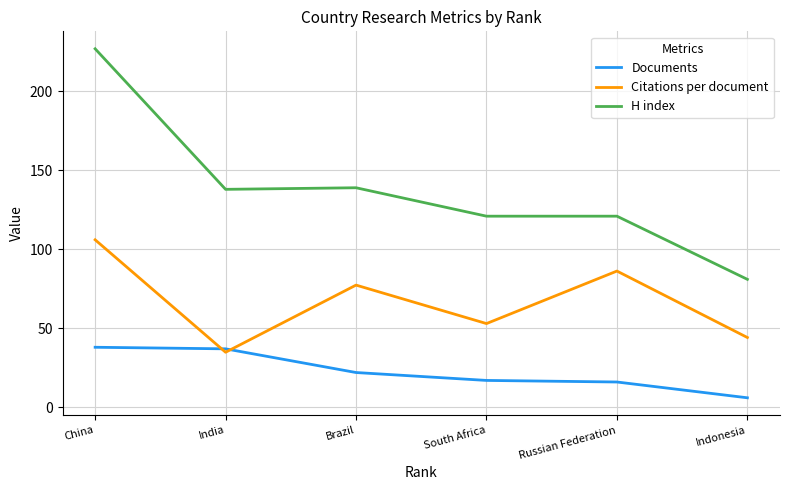

True or false: H index and Documents intersect in this chart.

False